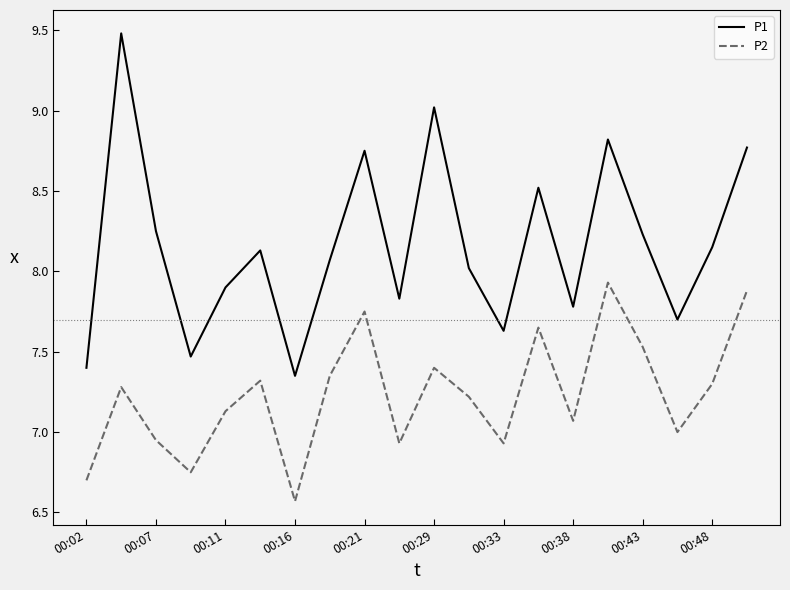

What is the minimum value for P2?

6.6